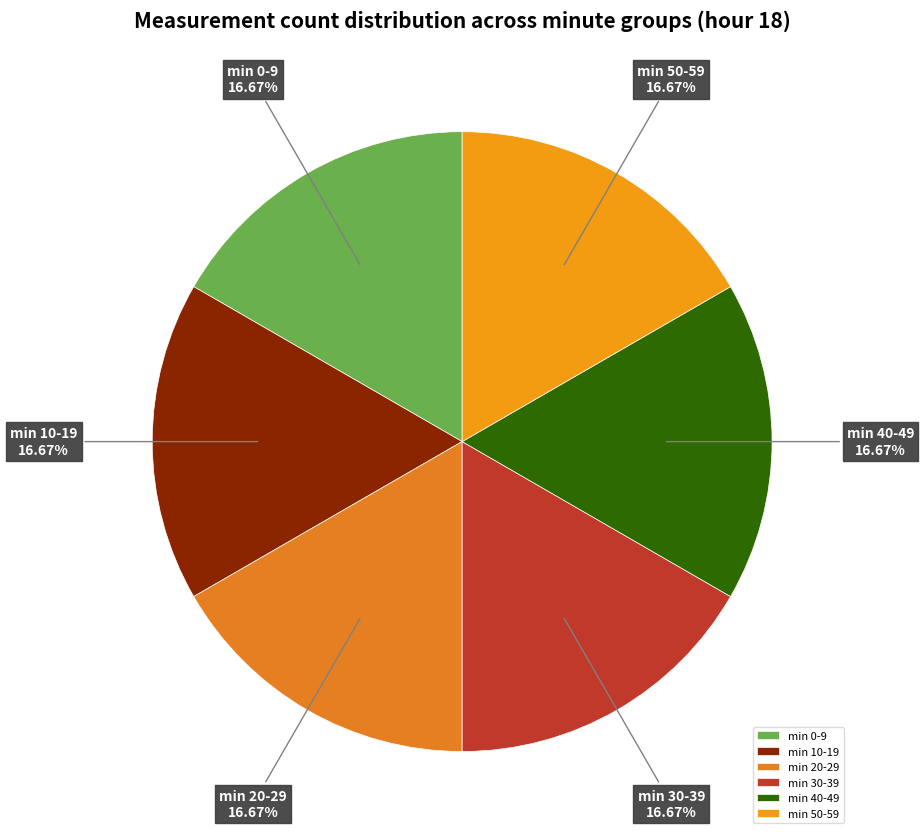

Is there a majority slice in this chart?

No